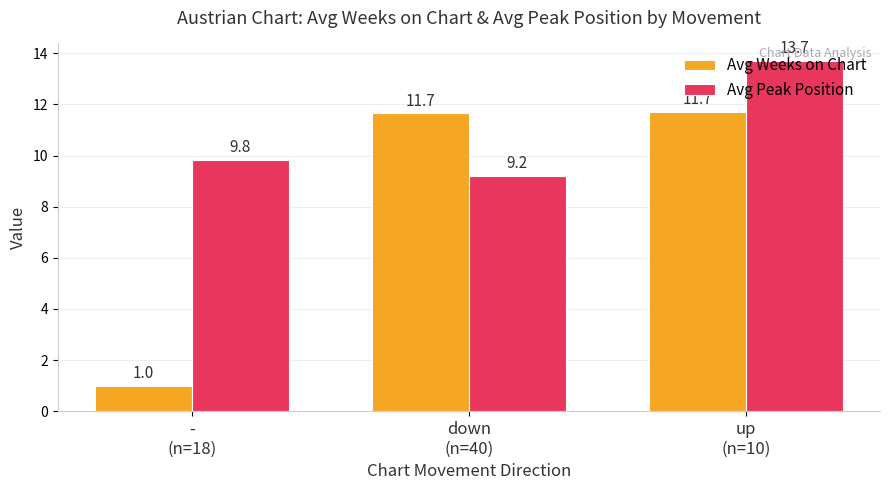

Where is Avg Peak Position nearest to the value 11?

-
(n=18)